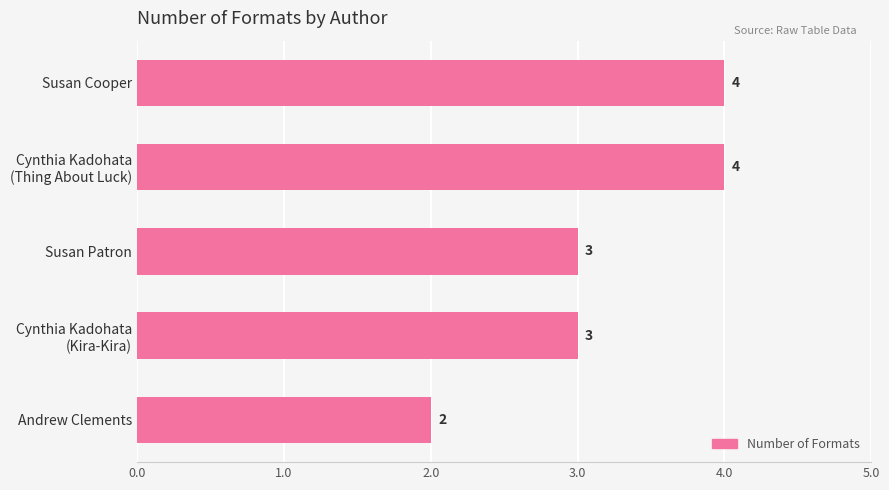

What is the sum of all values?

16